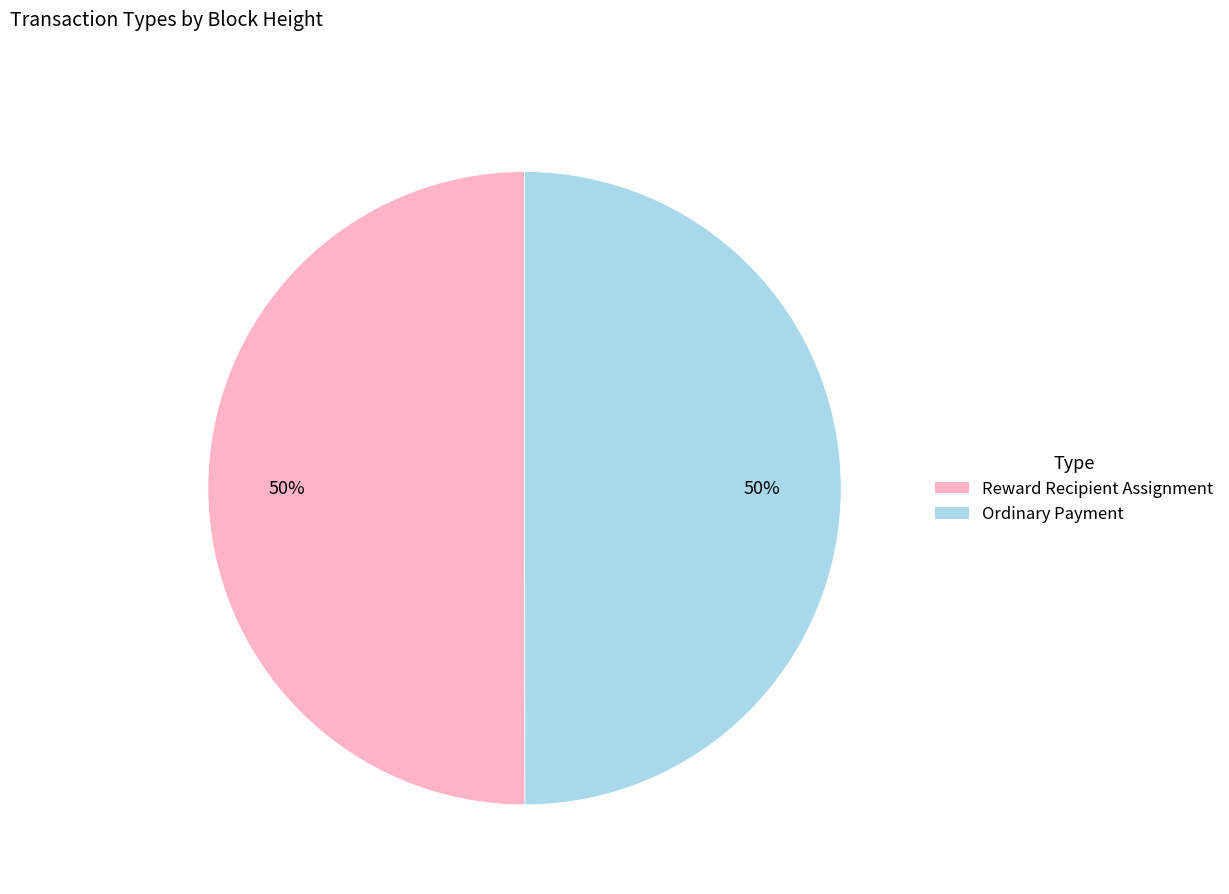

Approximately how many times larger is the value at Ordinary Payment compared to Reward Recipient Assignment?

1.0